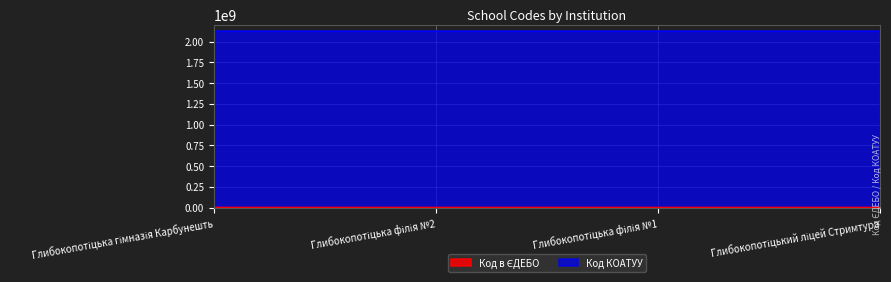

True or false: there are more than 1 points higher than both neighbors.

False